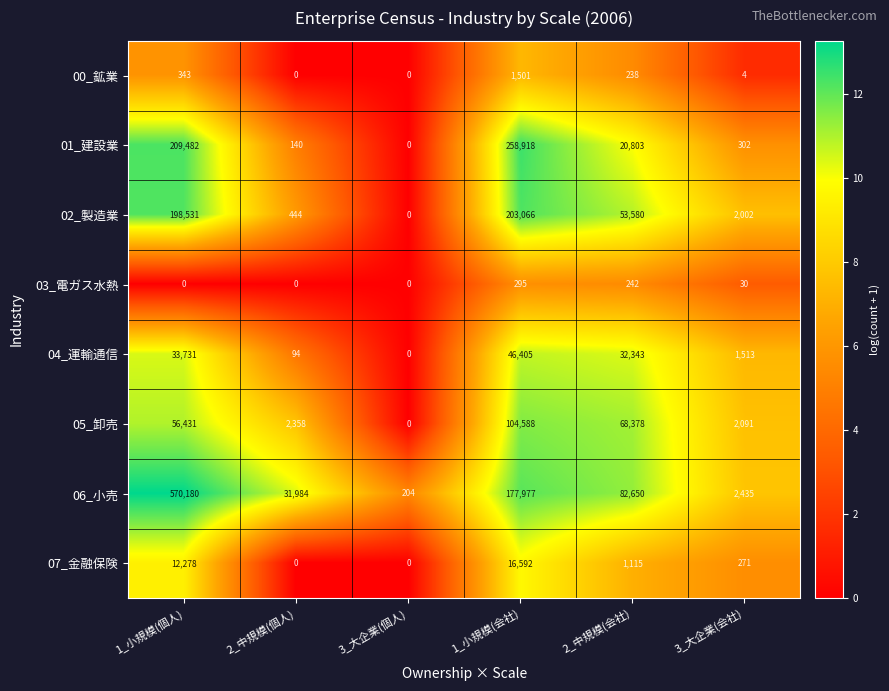

Is it true that 01_建設業 equals 358985 at 1_小規模(会社)?

False